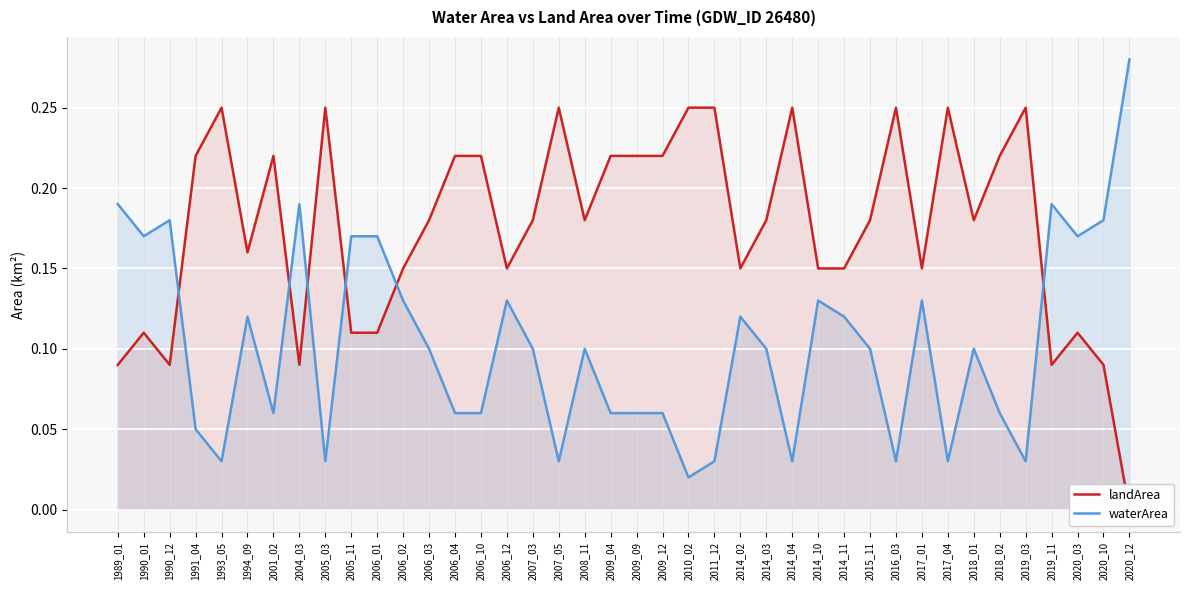

At which category is the sum across all series the highest?

1989_01